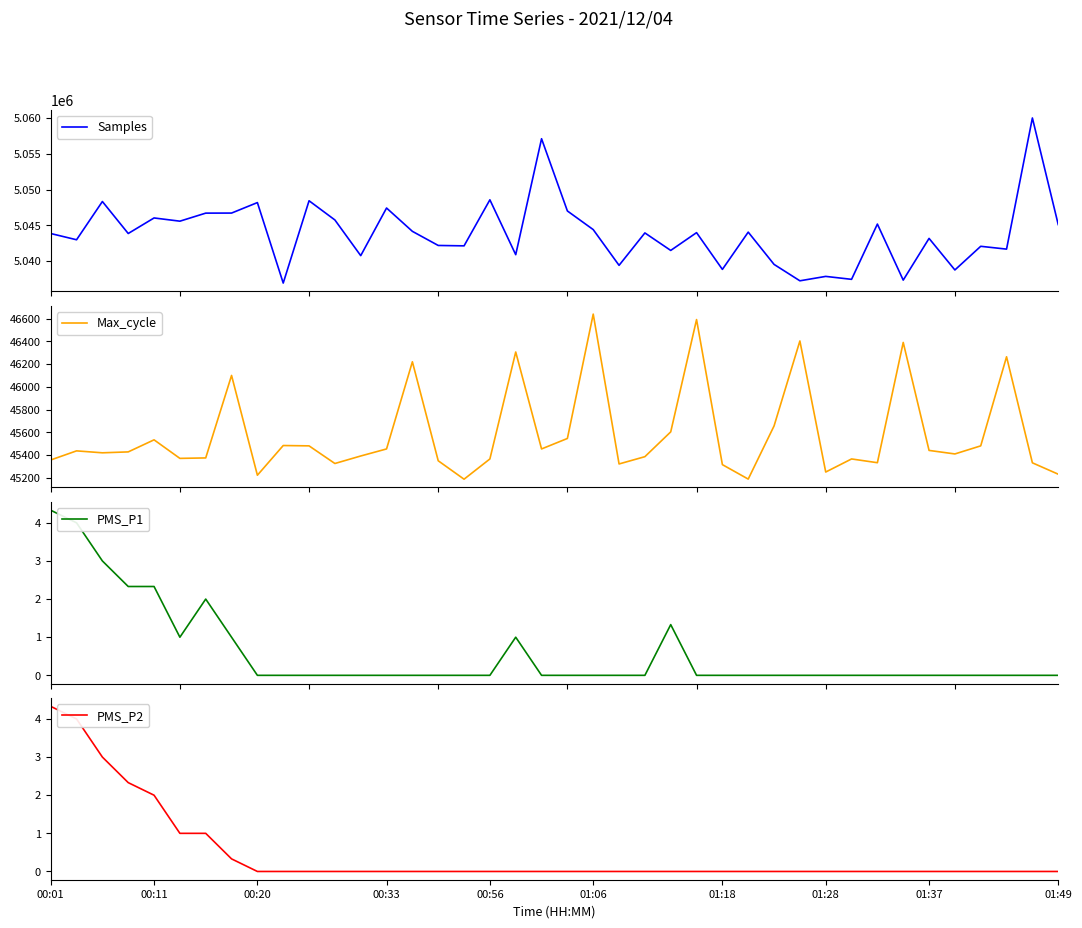

At which category is the sum across all series the highest?

38